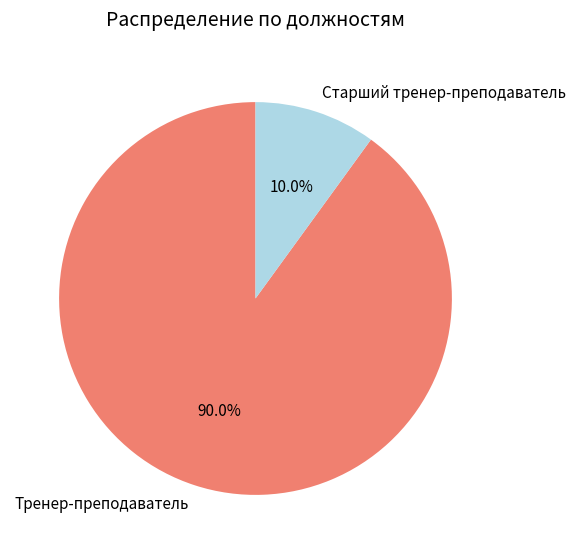

Which slice is the smallest?

Старший тренер-преподаватель